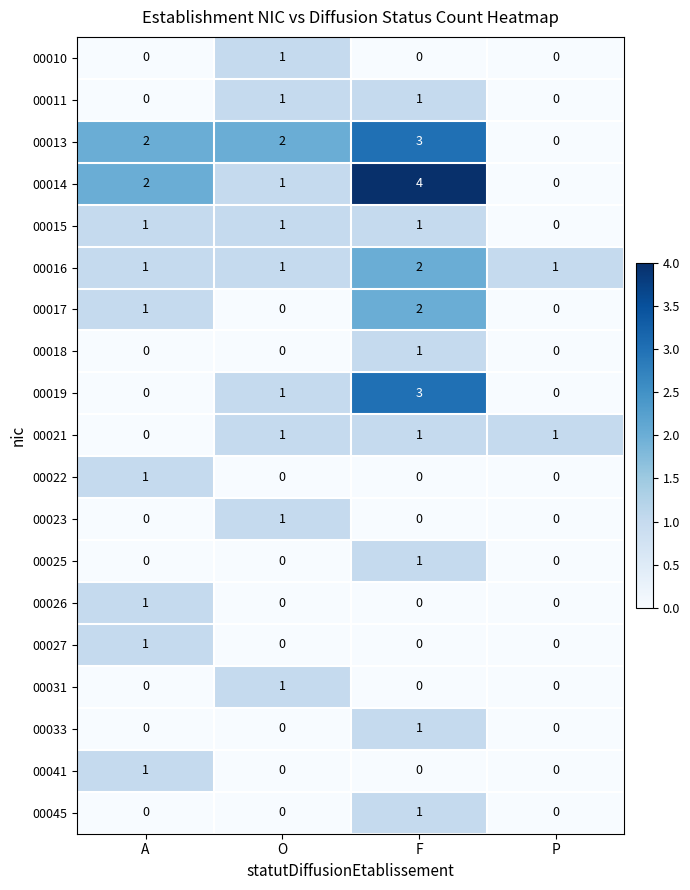

The 00014 series shows 4 at F. True or false?

True